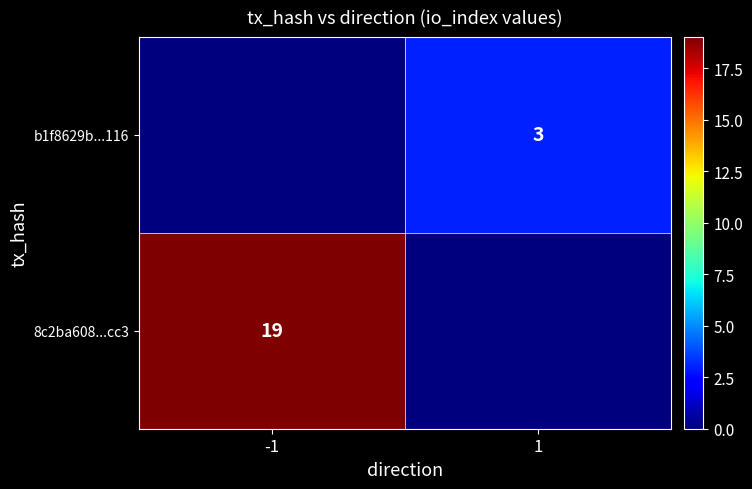

The b1f8629b...116 series shows 3 at 1. True or false?

True